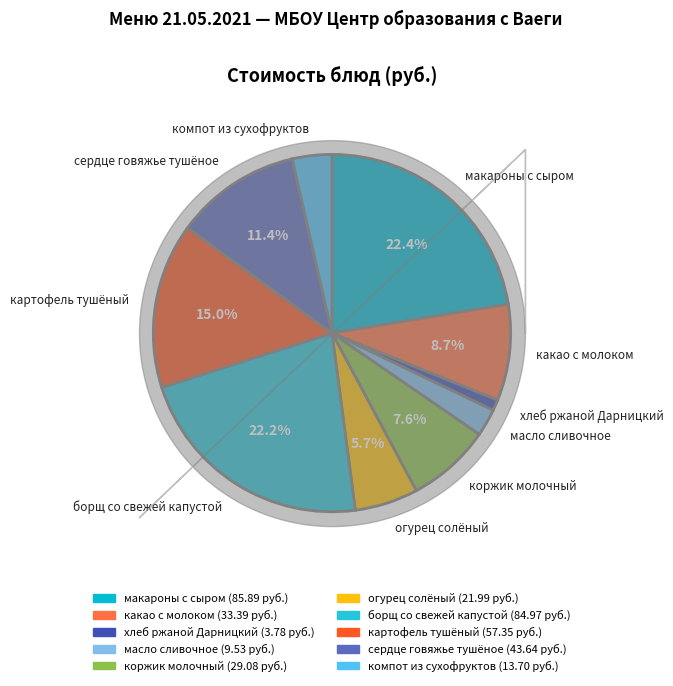

To the nearest percent, what percentage of the pie is картофель тушёный?

15%